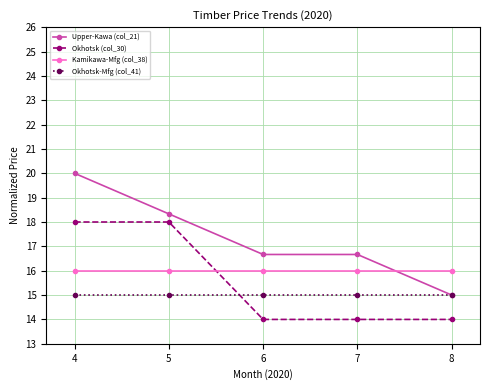

Between 5 and 8, which series saw the biggest shift?

Okhotsk (col_30)